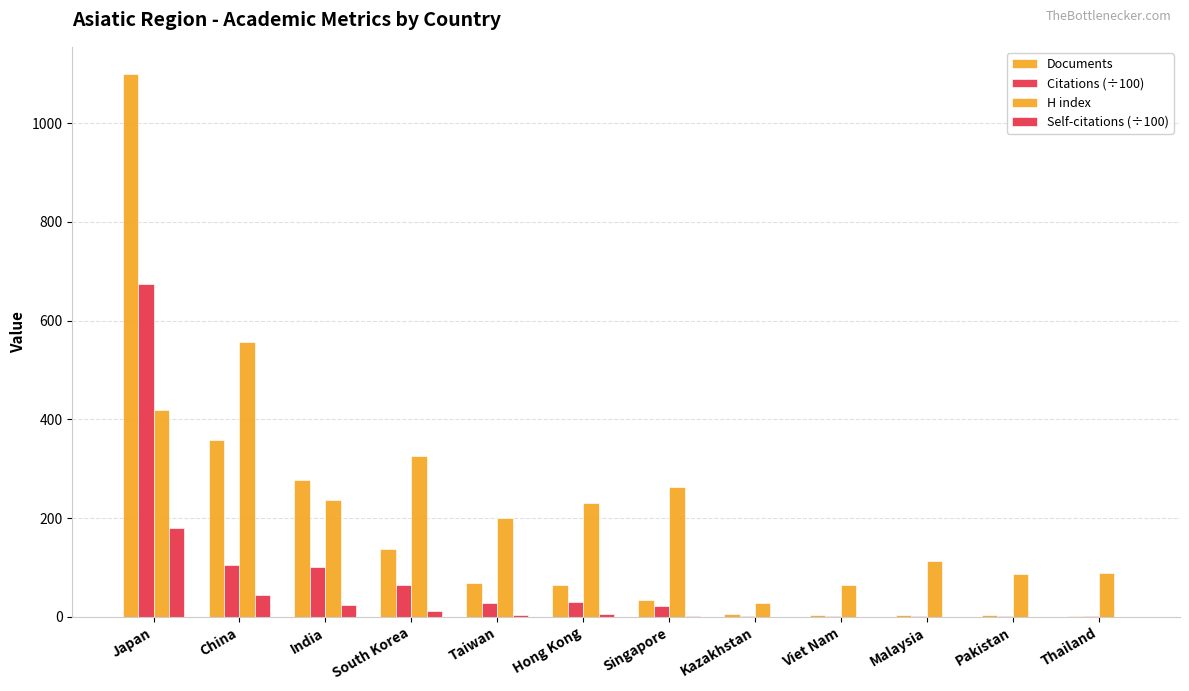

Rank the series at Pakistan from lowest to highest value.

Self-citations (÷100), Citations (÷100), Documents, H index